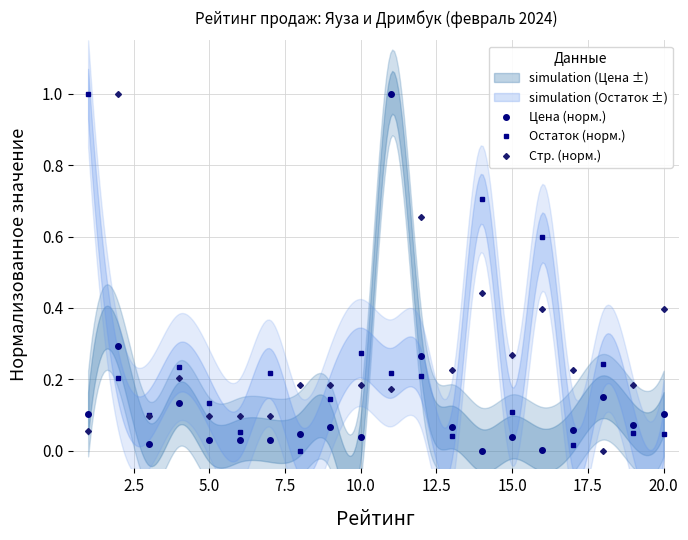

What is the value of the Остаток (норм.) point at the 15th from the left?

0.1